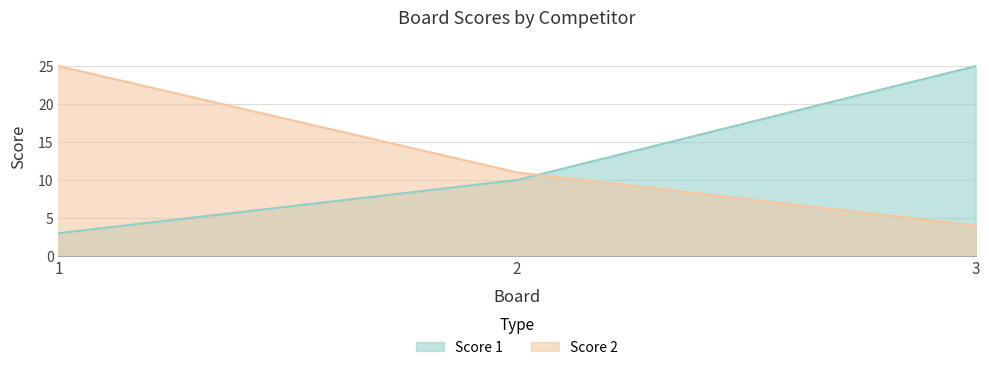

At which label does Score 2 first exceed 11?

1